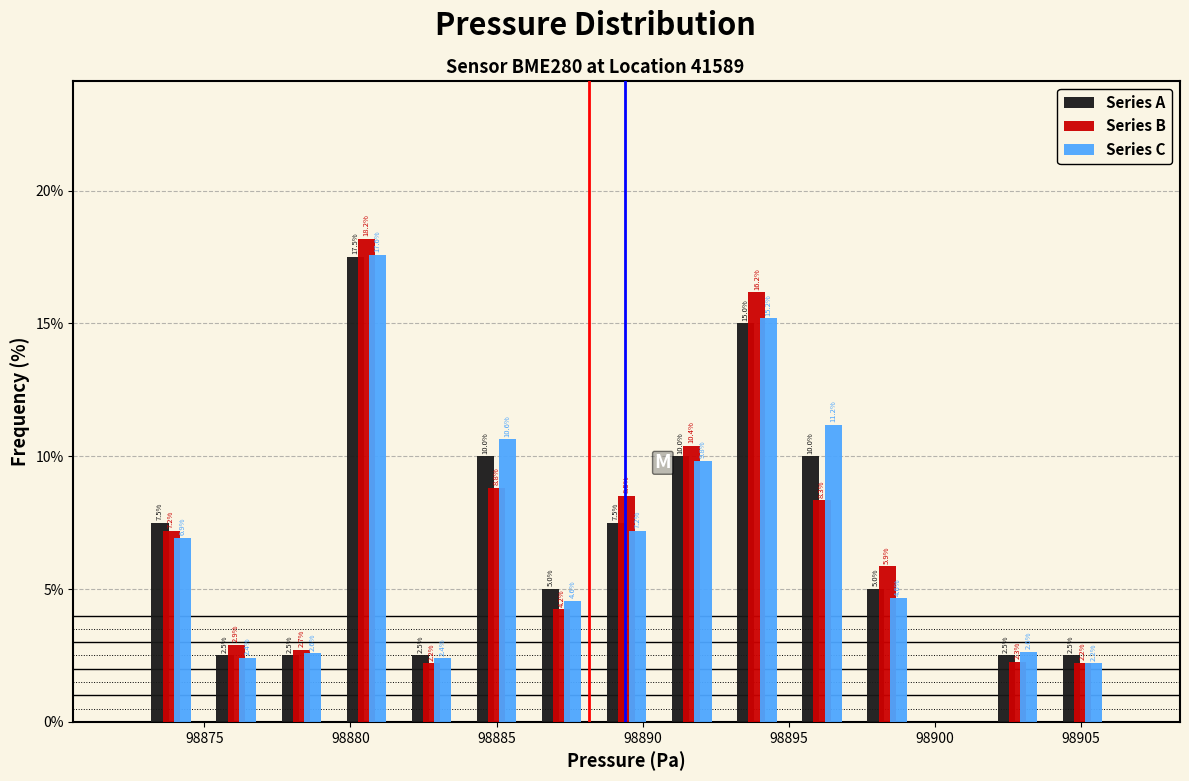

In the Series C series, which range on the x-axis has the tallest bar?

98879.5 to 98881.5